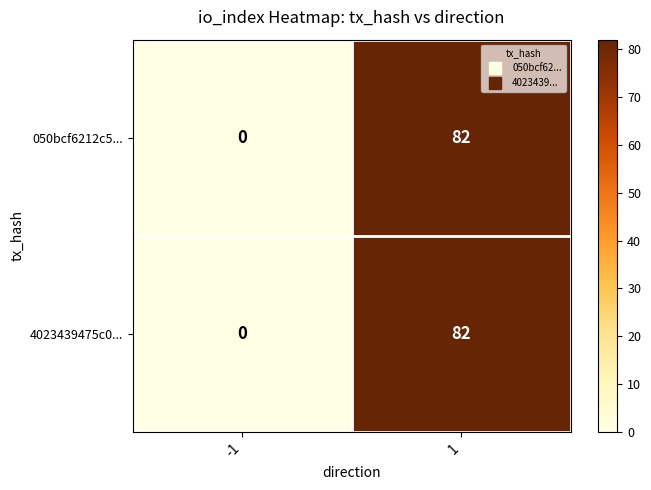

True or false: 4023439475c0... has a value of 82 at 1.

True